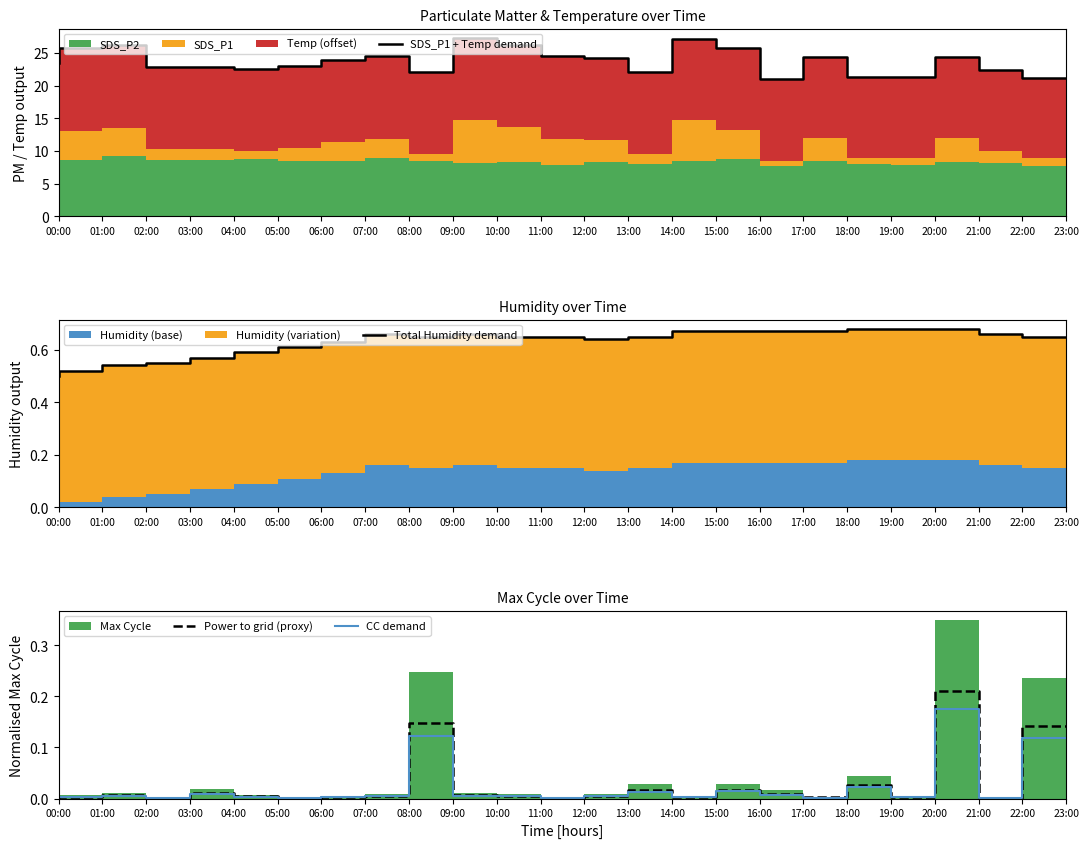

The CC demand series shows 0.0 at 20:00. True or false?

True